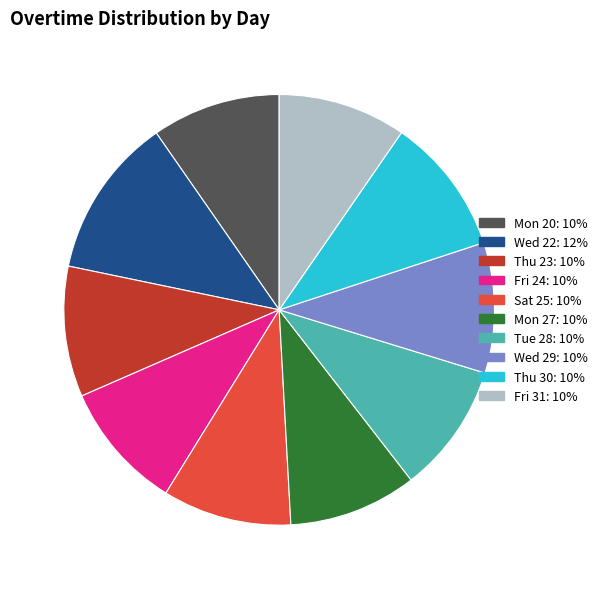

How many slices are in this pie chart?

10